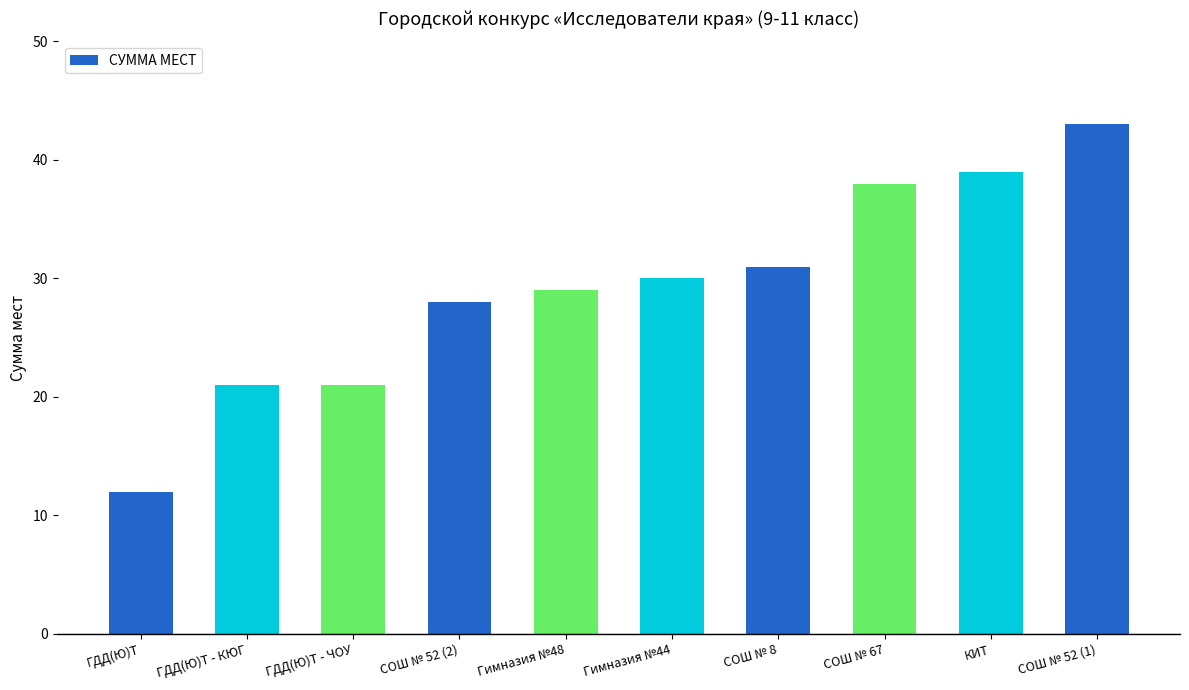

Which has a higher value, СОШ № 52 (2) or СОШ № 8?

СОШ № 8